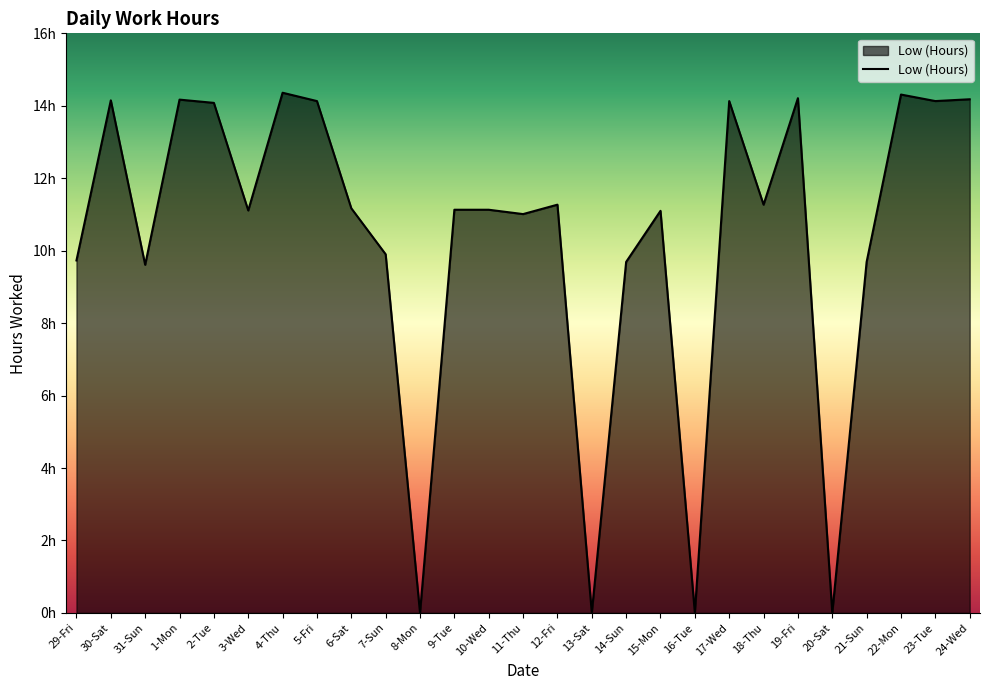

How many values are below 11?

9